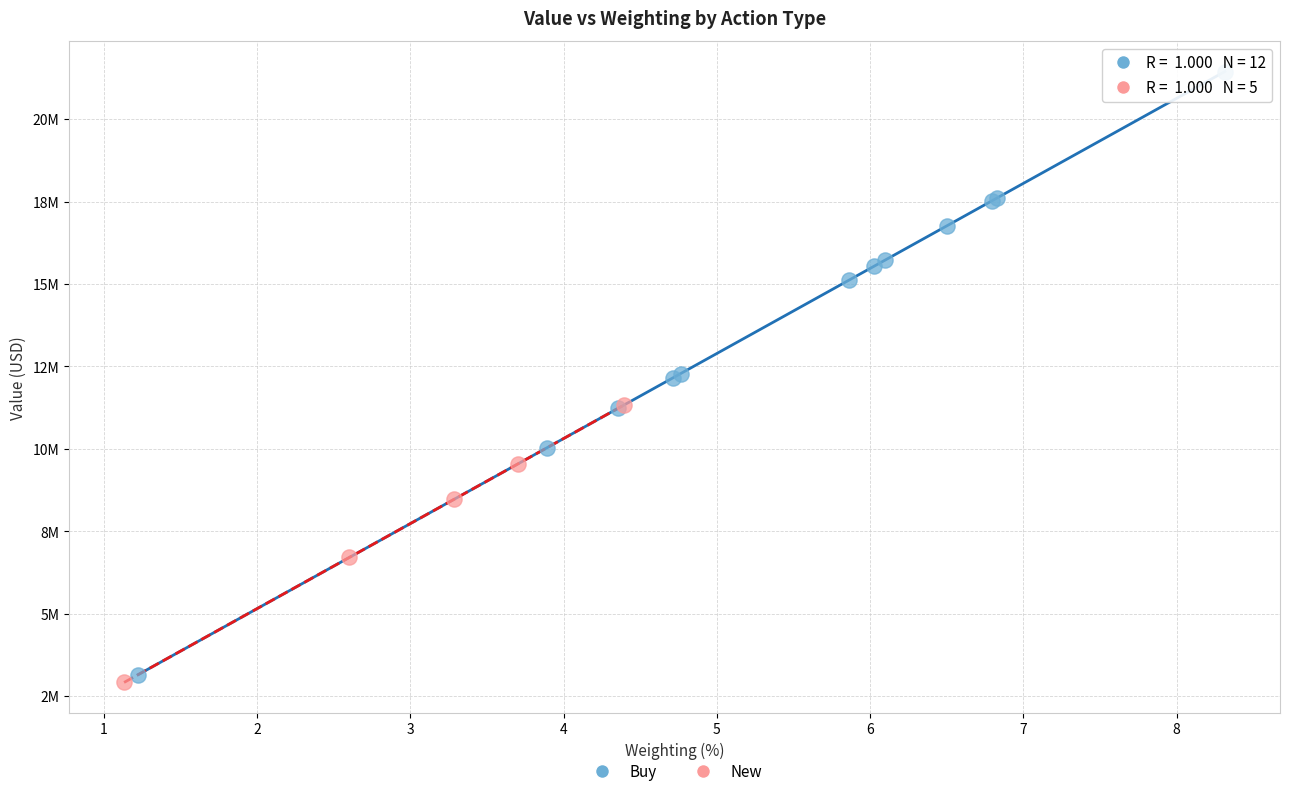

What are all the series names shown in the legend?

Buy, New